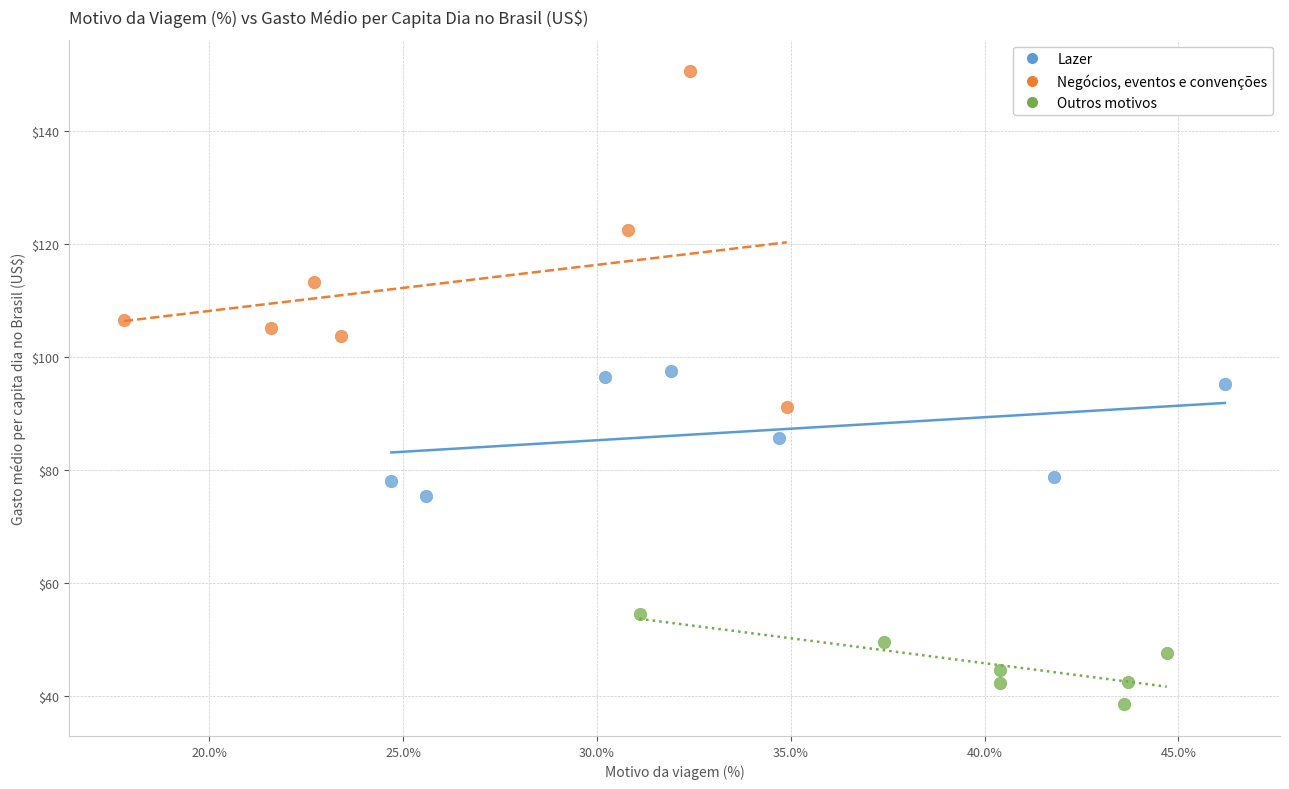

Which series contains the lowest Y value?

Outros motivos